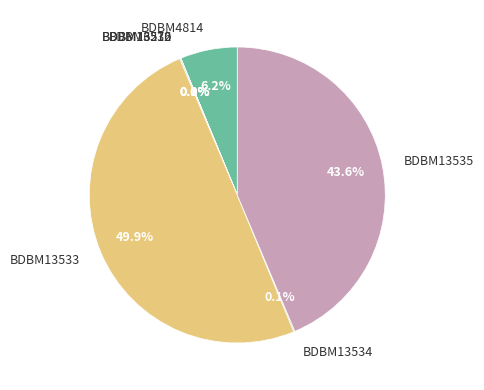

To the nearest percent, what portion does BDBM4814 represent?

6%